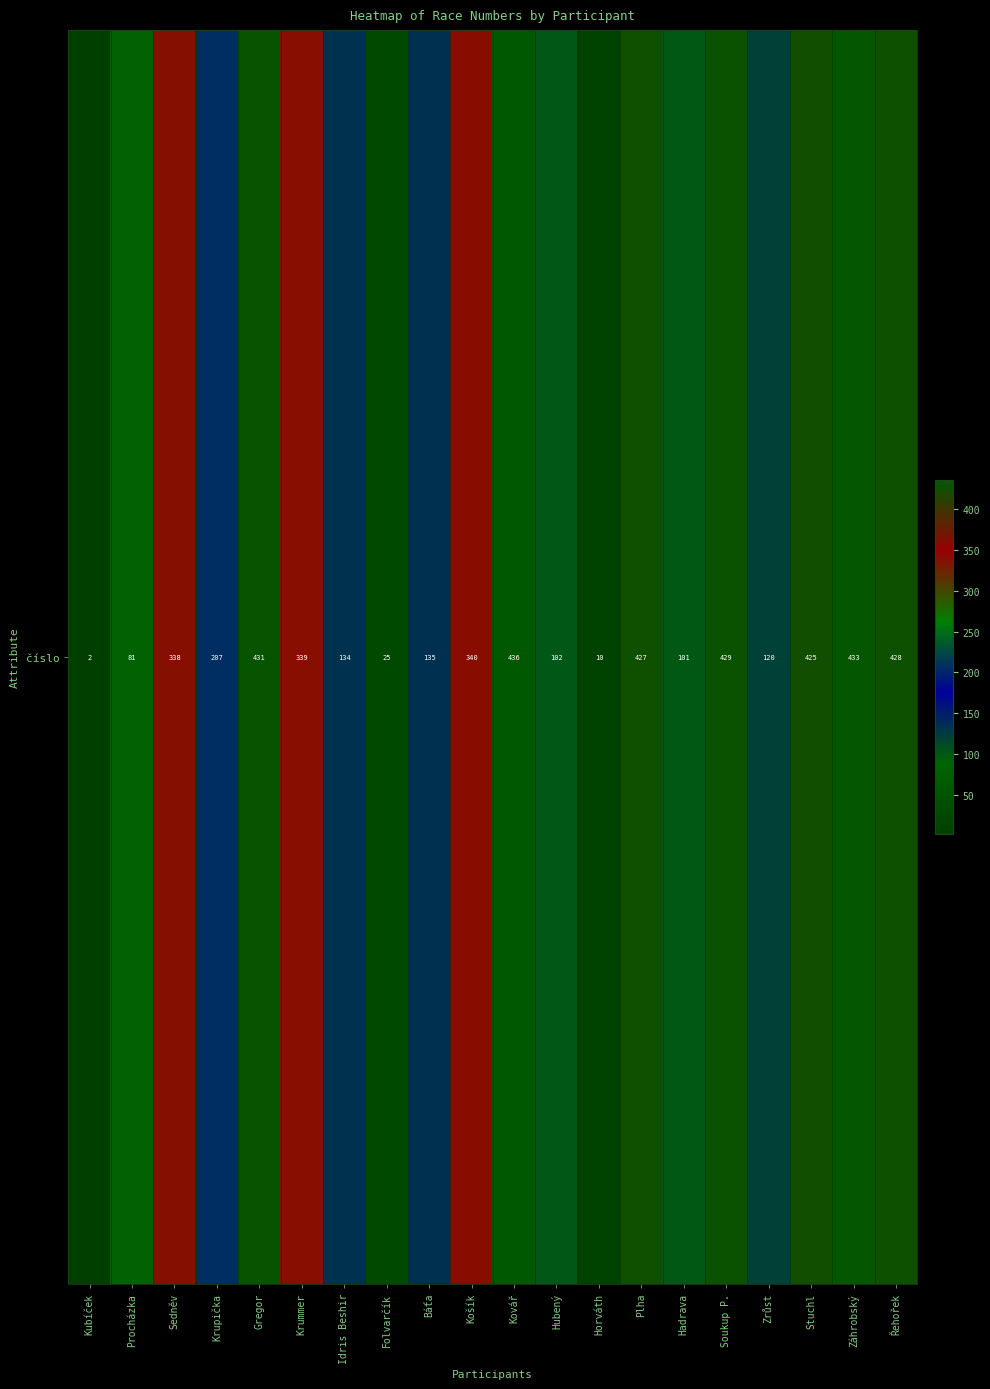

What is the change in value from Krupička to Zrůst?

-87